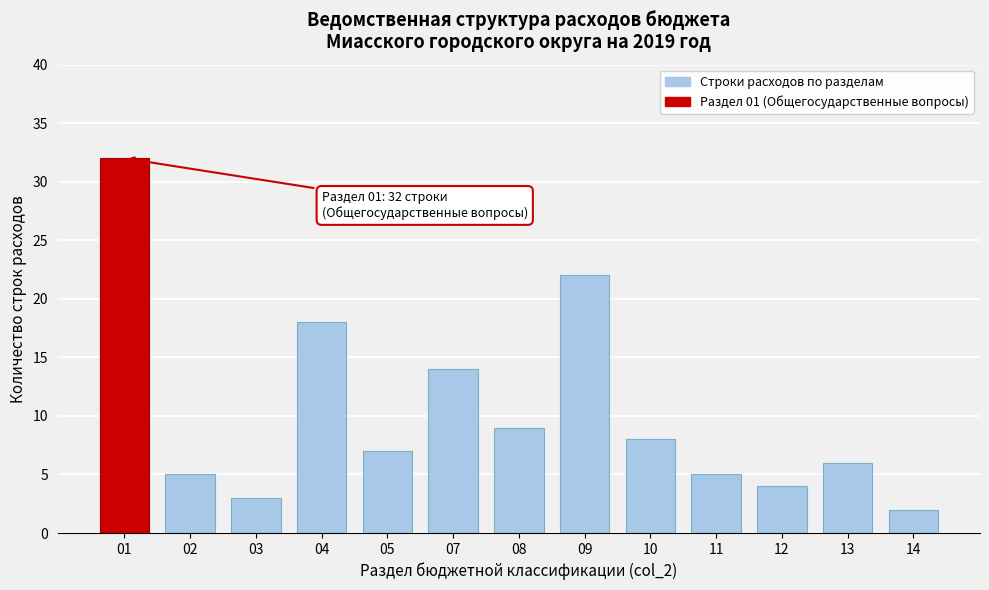

Reading right to left, what are all the values shown in this chart?

14=2	13=6	12=4	11=5	10=8	09=22	08=9	07=14	05=7	04=18	03=3	02=5	01=32